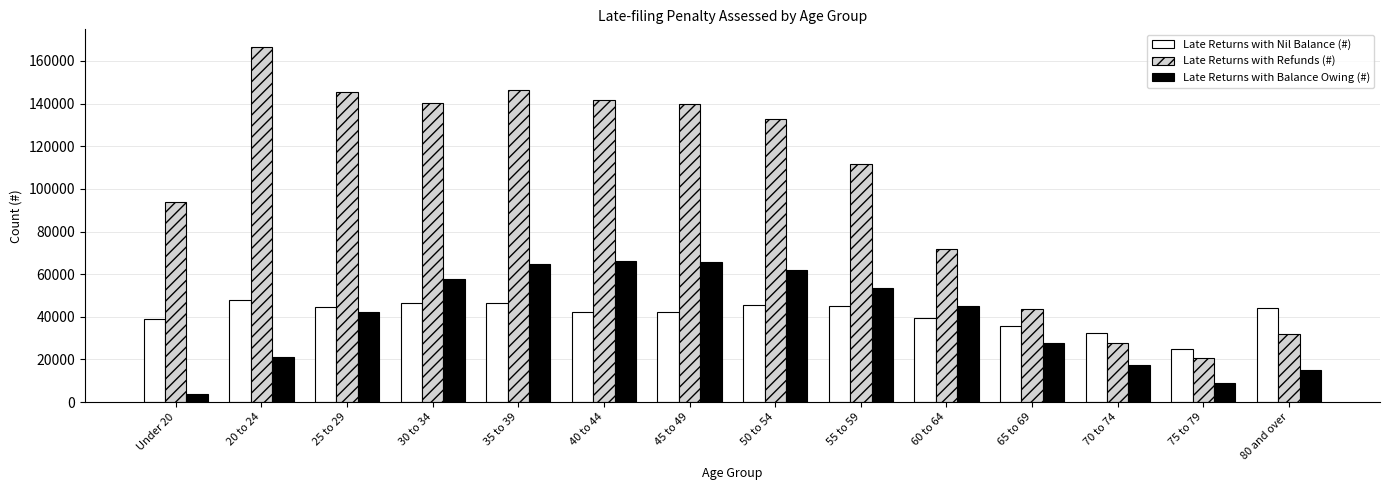

True or false: Late Returns with Refunds (#) has a value of 32463 at 75 to 79.

False